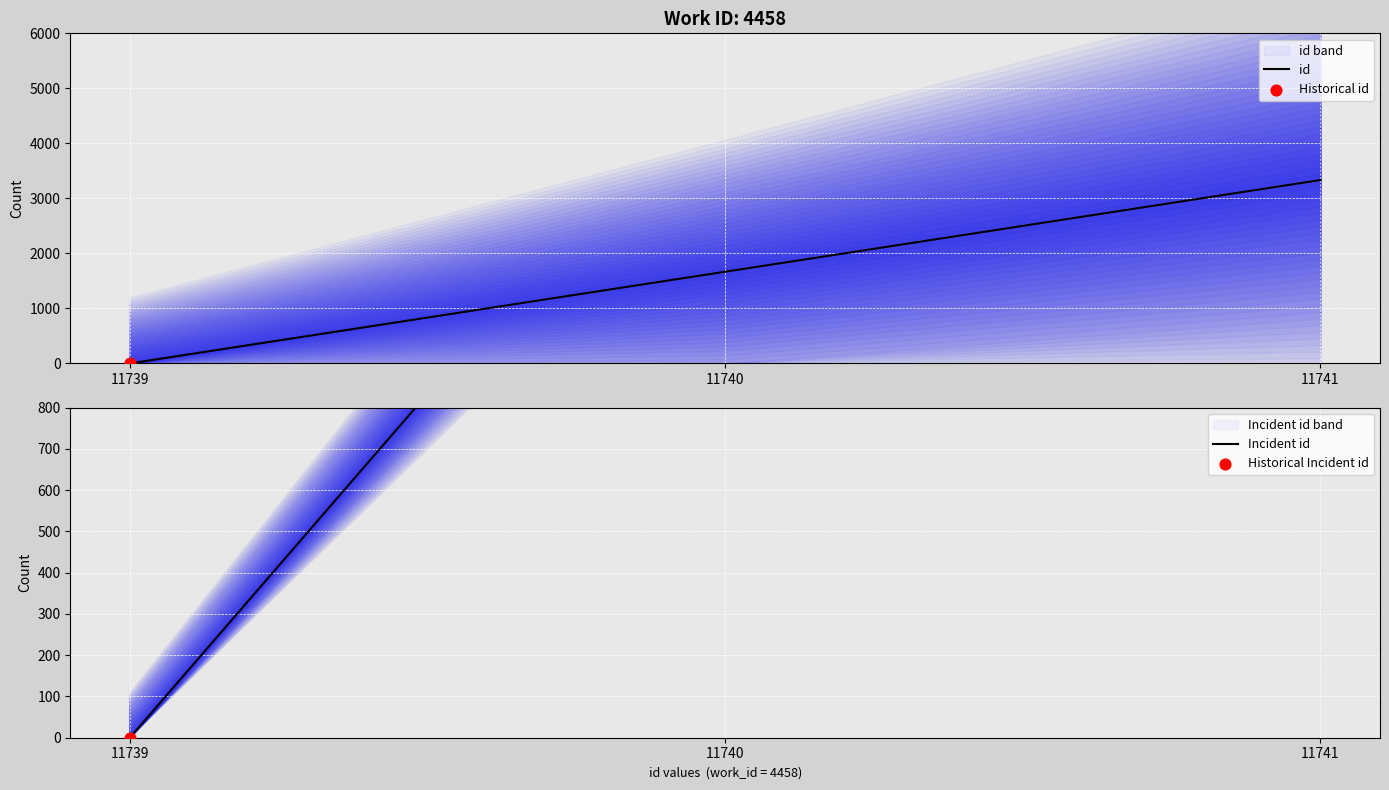

At which category is the sum across all series the highest?

11741